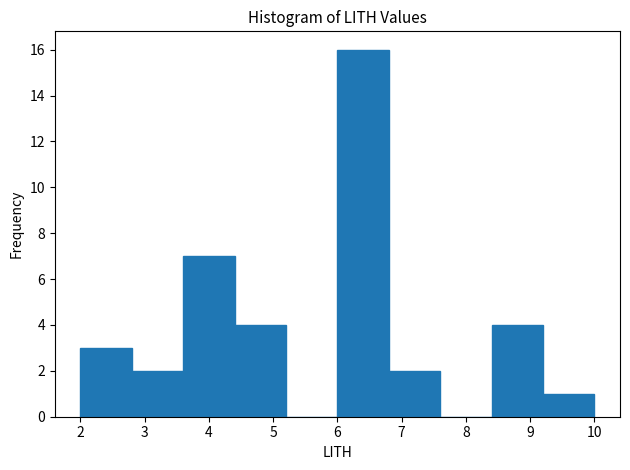

How tall is the bar that spans 8.4 to 9.2 on the x-axis? The values are not printed on the chart, so give them approximately, as read against the axis.

4